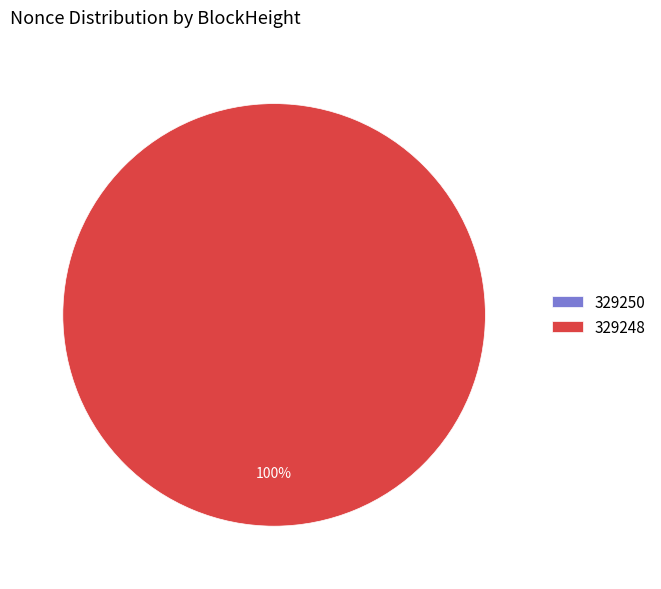

What percentage is the 329248 slice, to the nearest percent?

100%